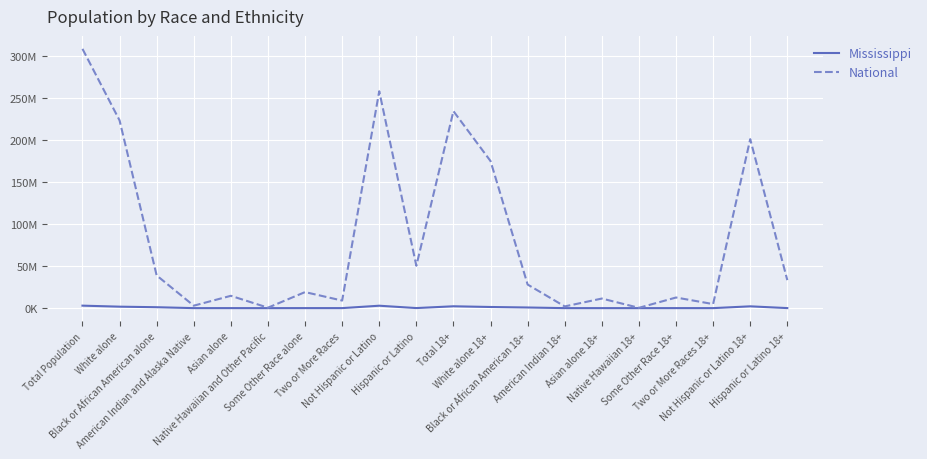

Does the chart display data point markers on the line(s)?

No